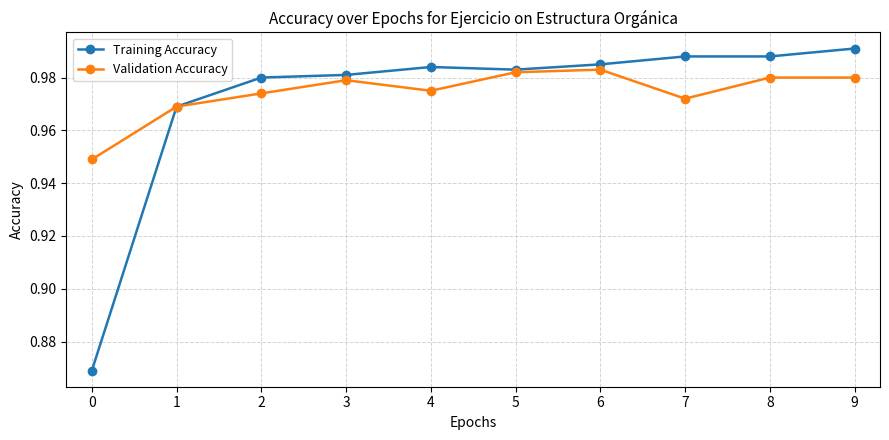

At 0, list the series in order from largest to smallest.

Validation Accuracy, Training Accuracy